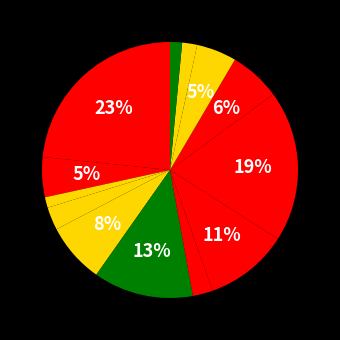

How many slices are in this pie chart?

13